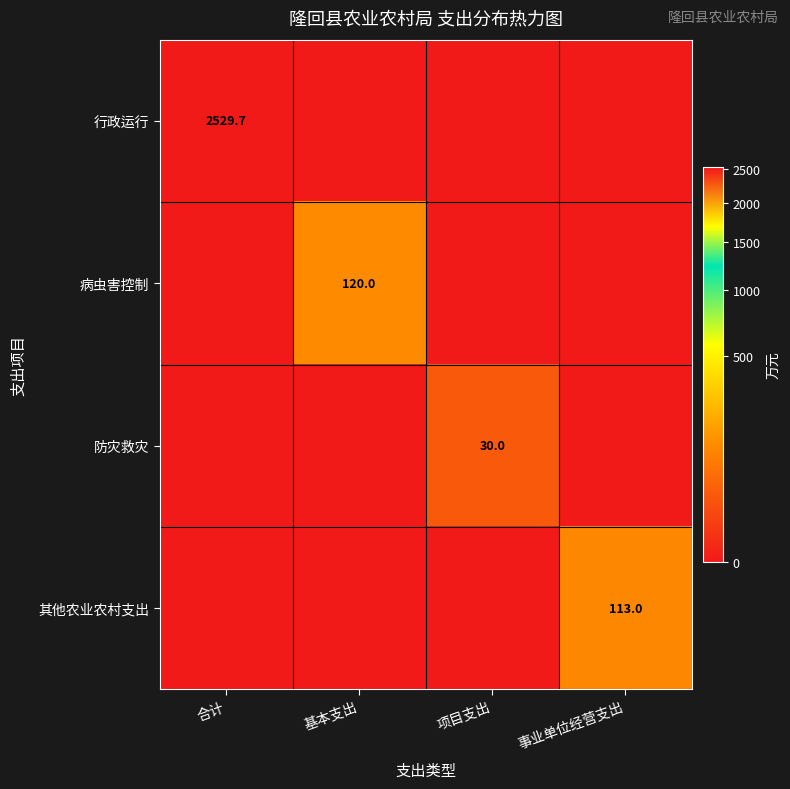

True or false: 其他农业农村支出 has a value of 197.8 at 事业单位经营支出.

False